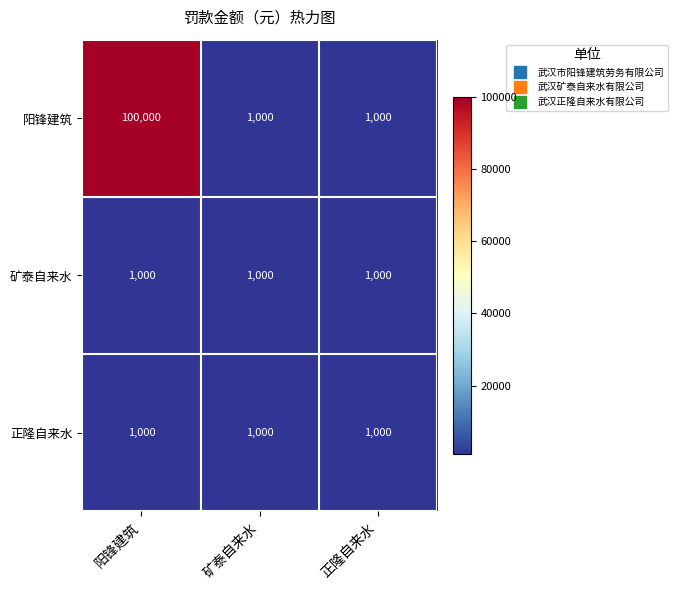

True or false: 正隆自来水 has a value of 624 at 矿泰自来水.

False